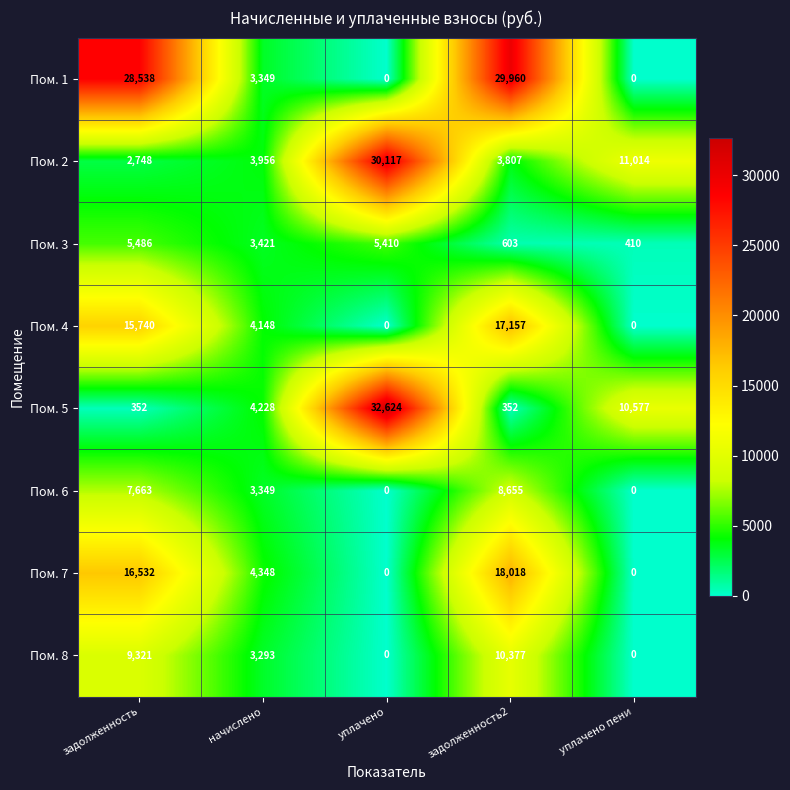

What is the sum of the Пом. 8 values at начислено and задолженность?

12614